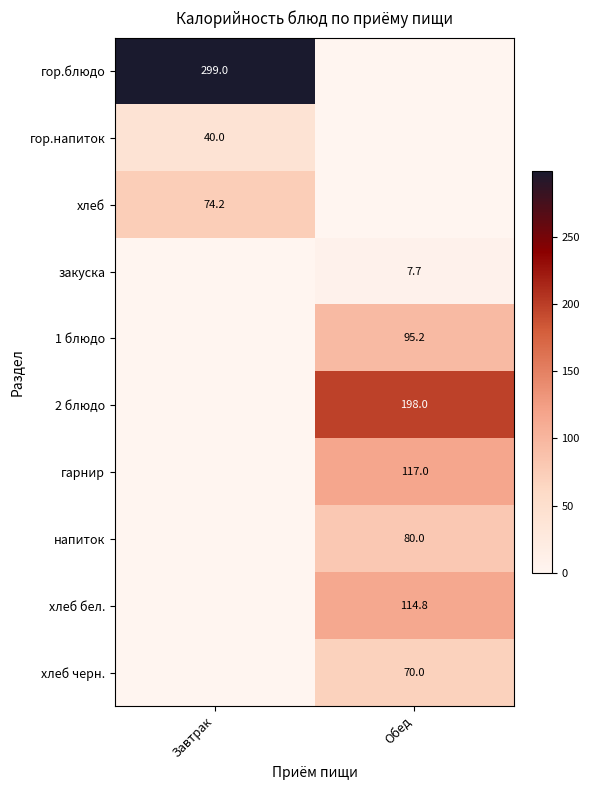

The 1 блюдо series shows 95.2 at Обед. True or false?

True